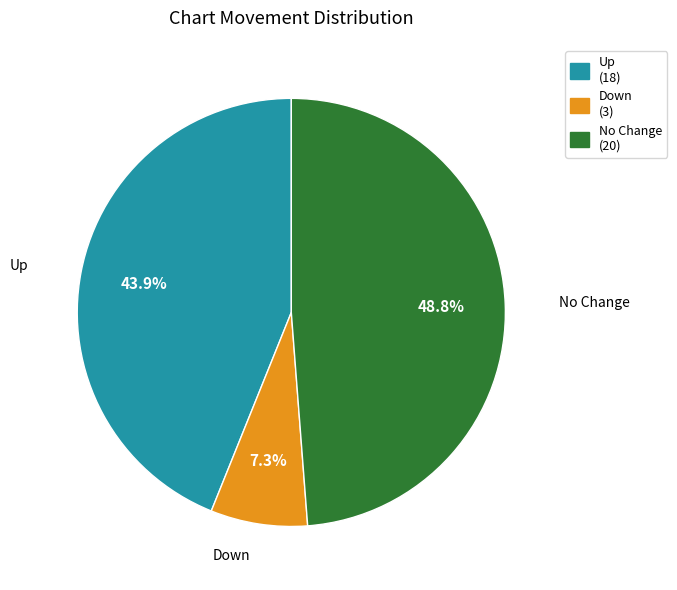

Is there a majority slice in this chart?

No